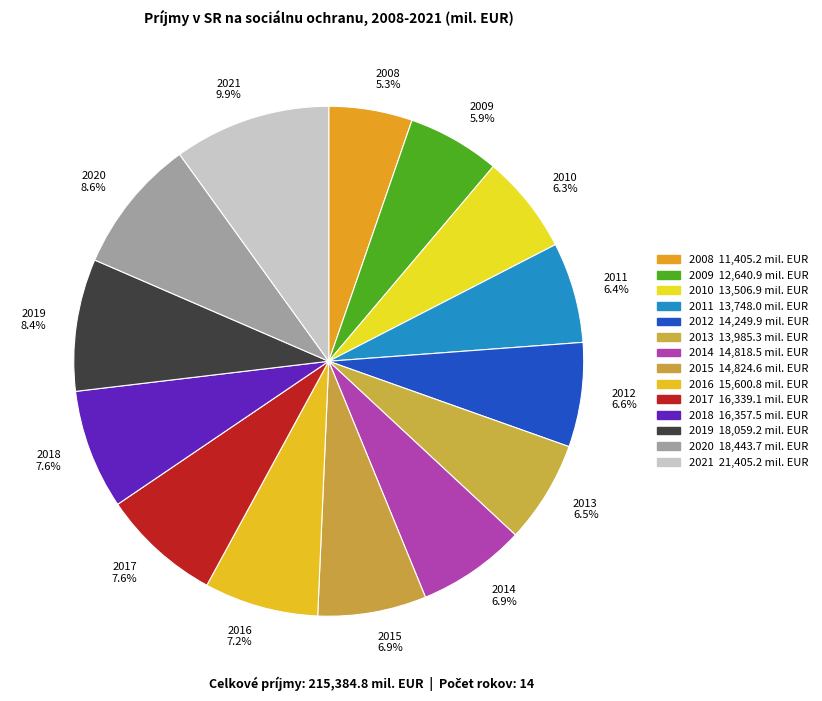

To the nearest percent, what percentage of the pie is 2017?

8%